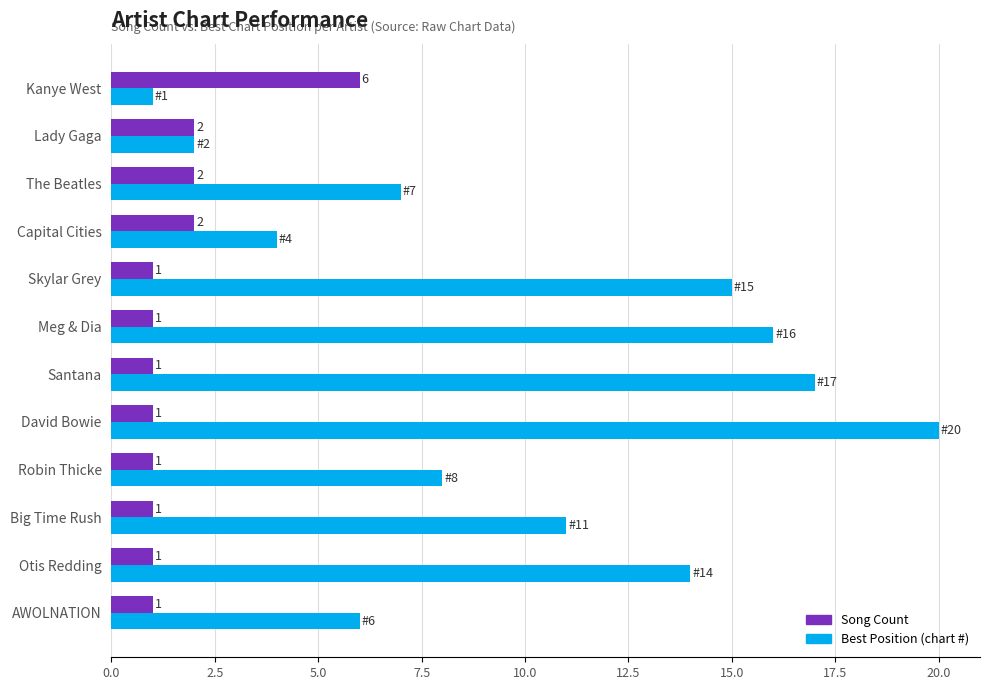

How many data points does each series have?

12